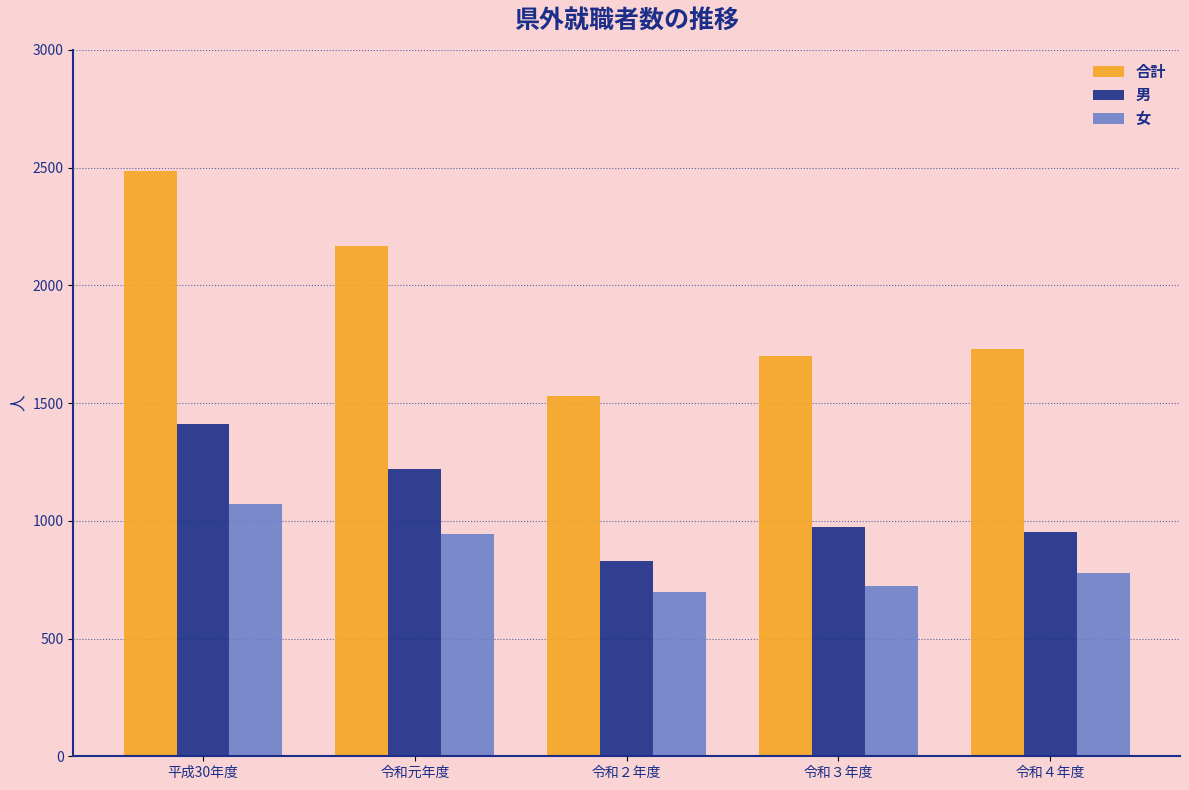

What is the value of the 女 bar at the 5th from the left?

778